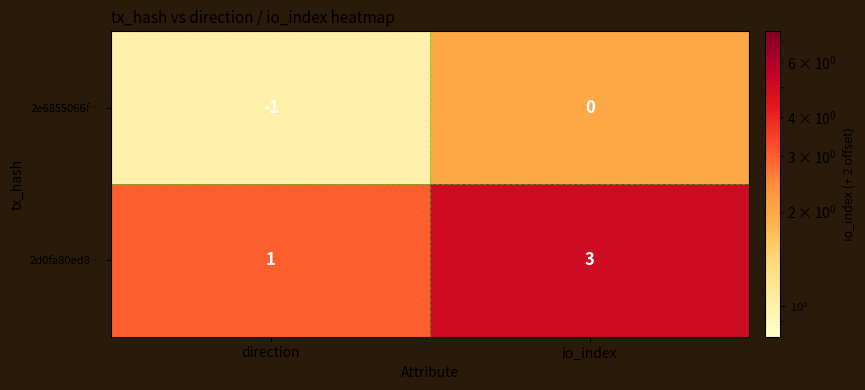

Reading right to left, extract all data points from this chart.

2e6855066f…: 0	-1
2d0fa80ed8…: 3	1